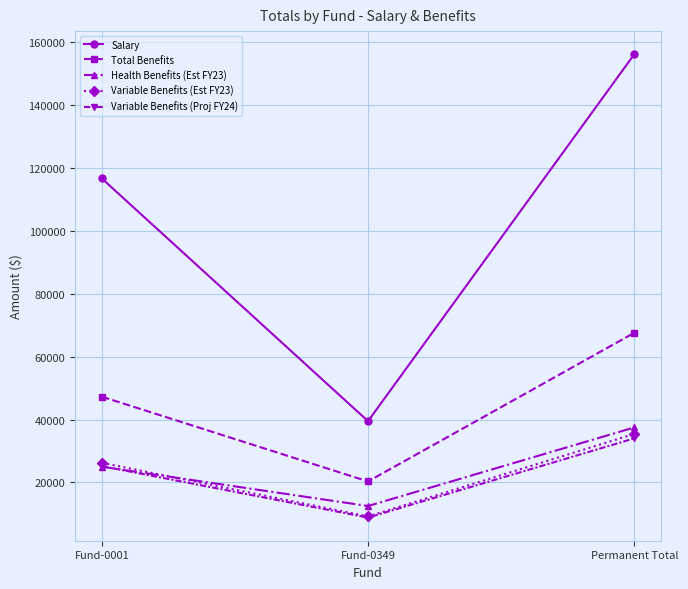

What is the difference between the second highest and minimum values in the Total Benefits series?

26977.7